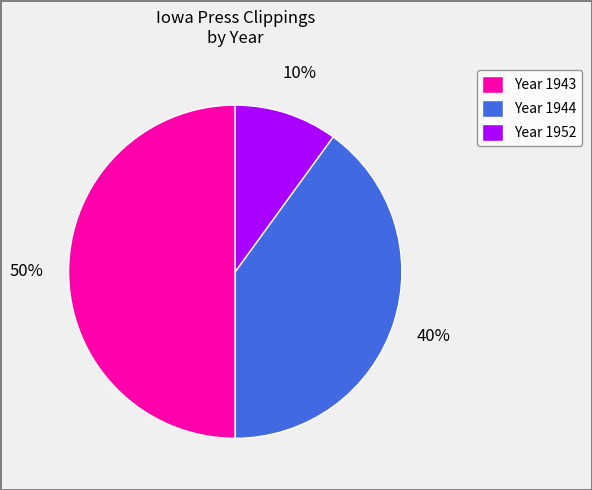

Which slice is the smallest?

Year 1952